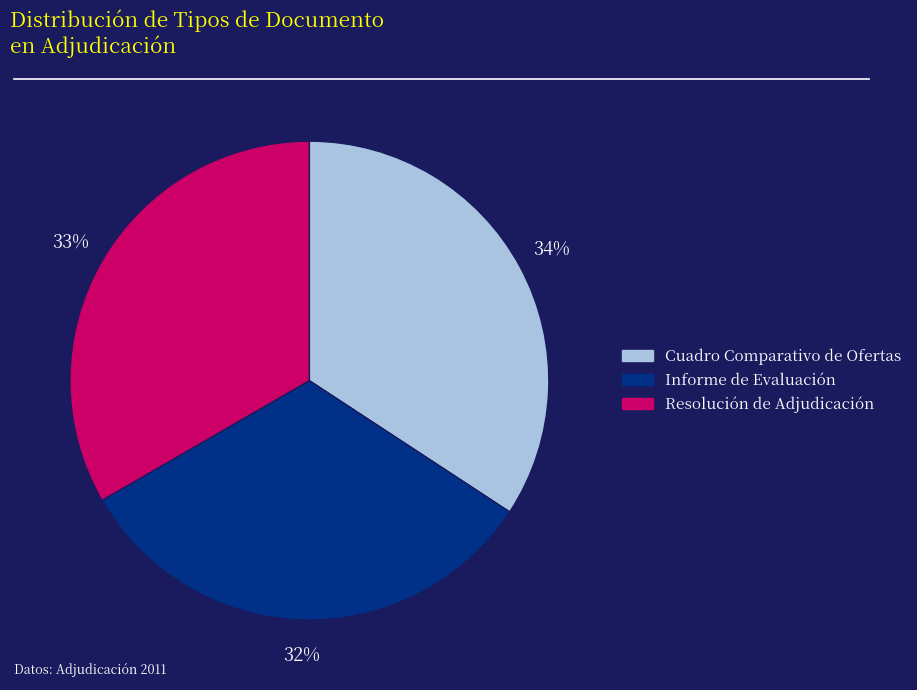

Which category has the biggest portion of the pie?

Cuadro Comparativo de Ofertas